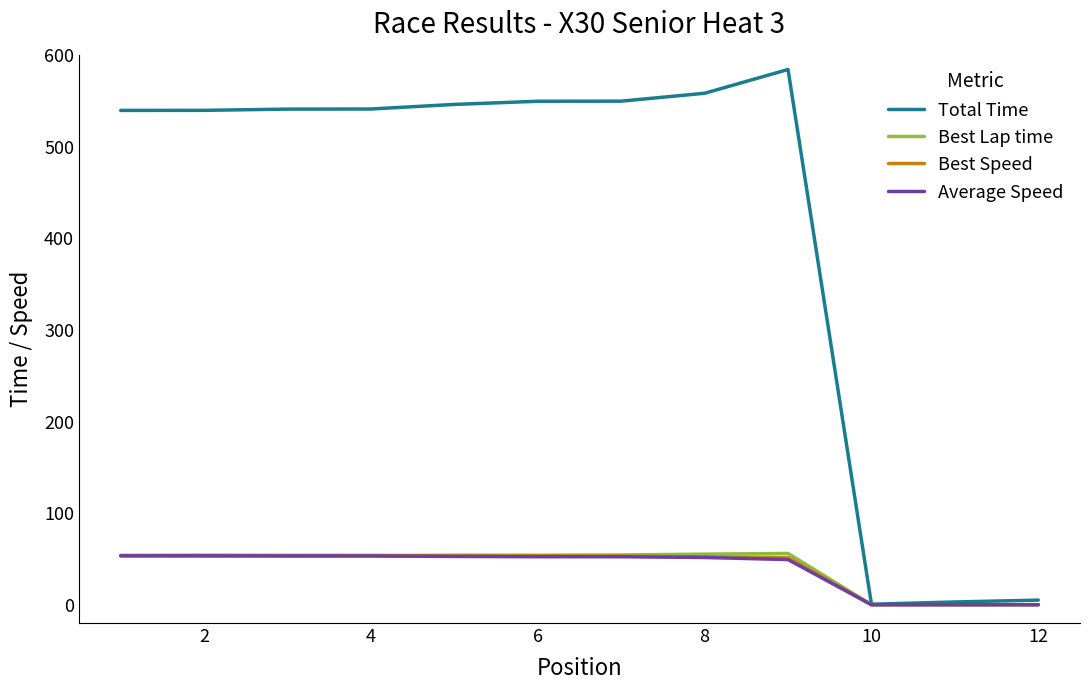

How many lines are shown in the chart?

4